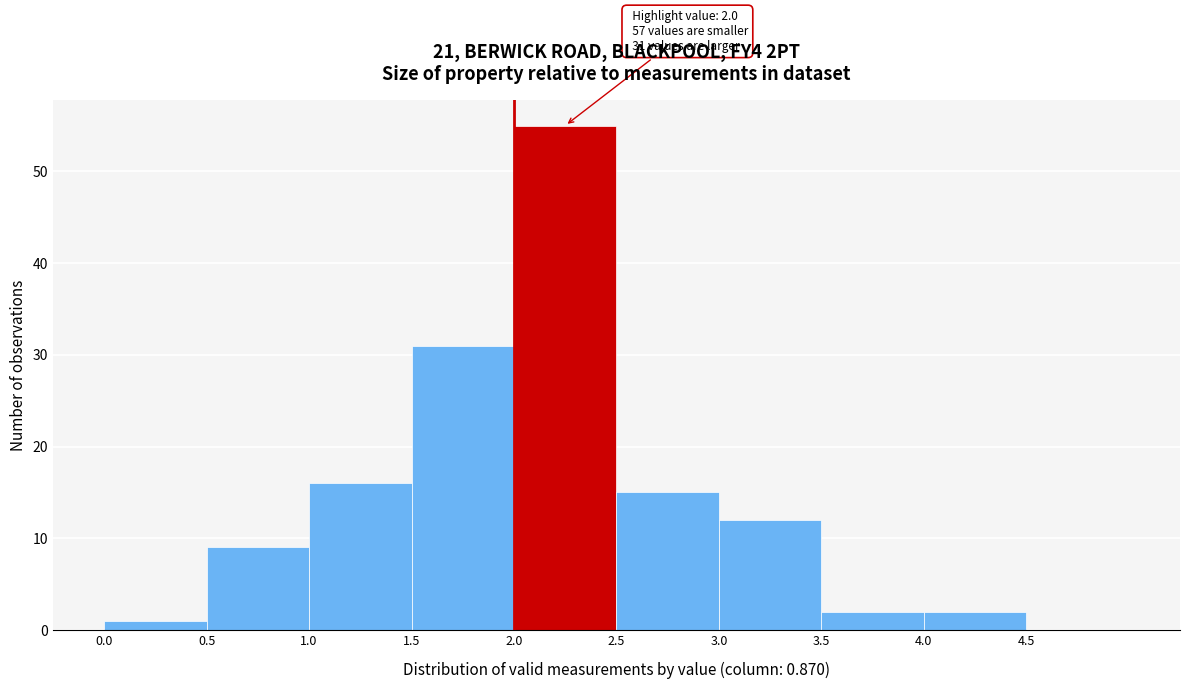

Over which range of the x-axis is the bar tallest?

2.0 to 2.5